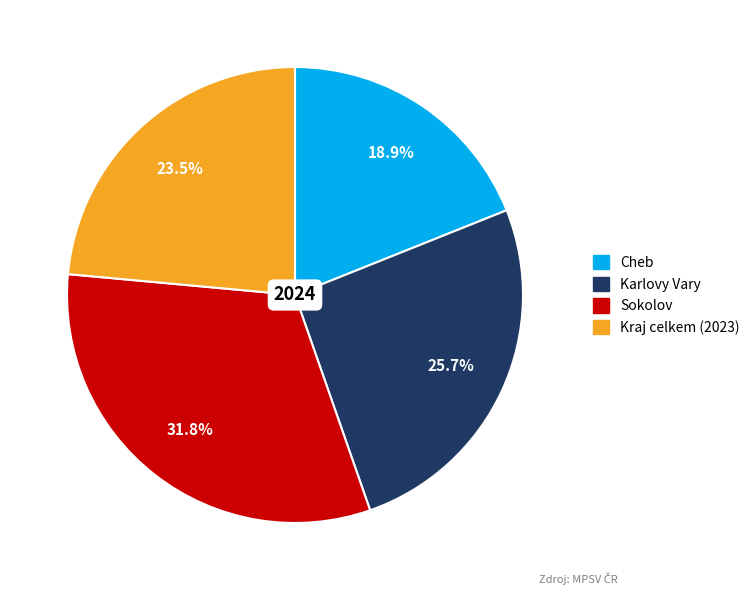

Is there a majority slice in this chart?

No